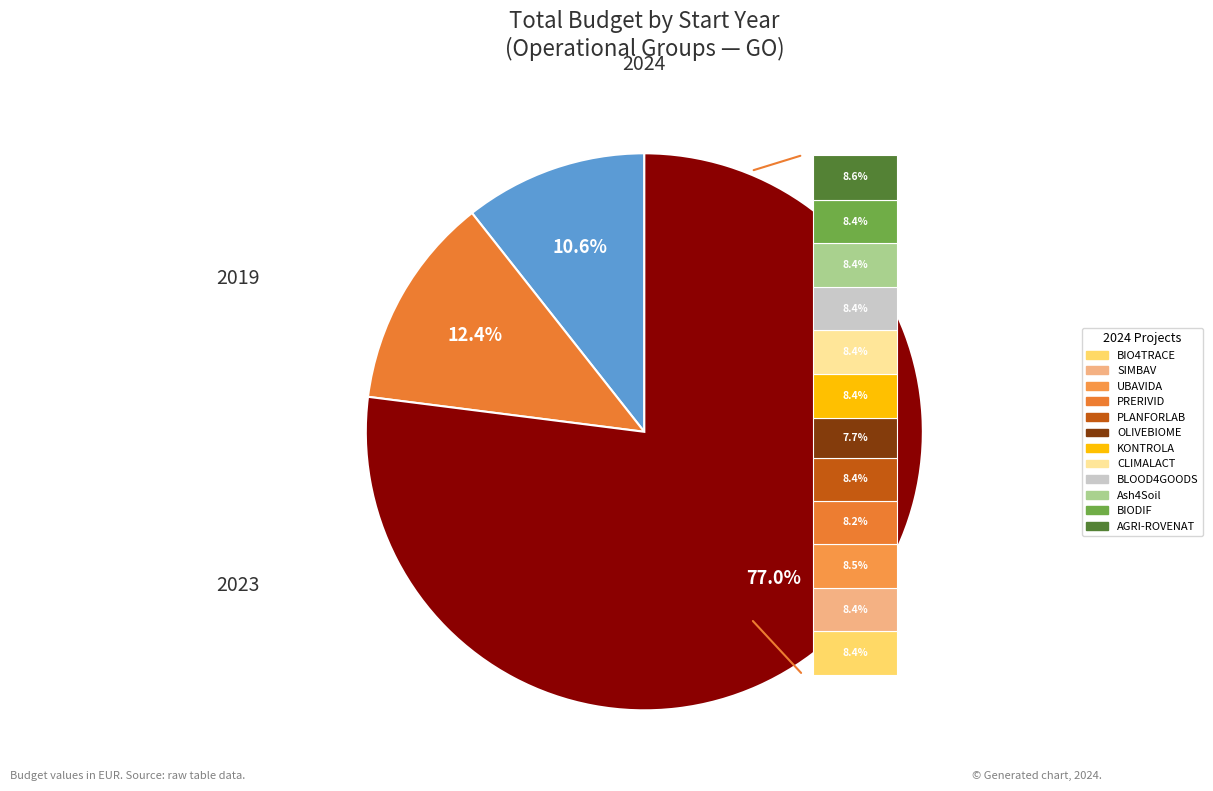

True or false: CLIMALACT accounts for 6% of the total.

True